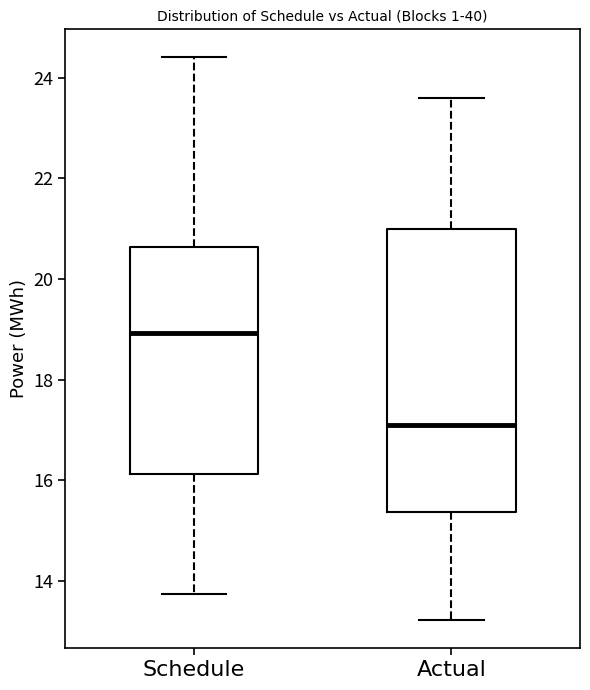

Where does the median line of the box for Schedule sit on the y-axis? The values are not printed on the chart, so give them approximately, as read against the axis.

19.0